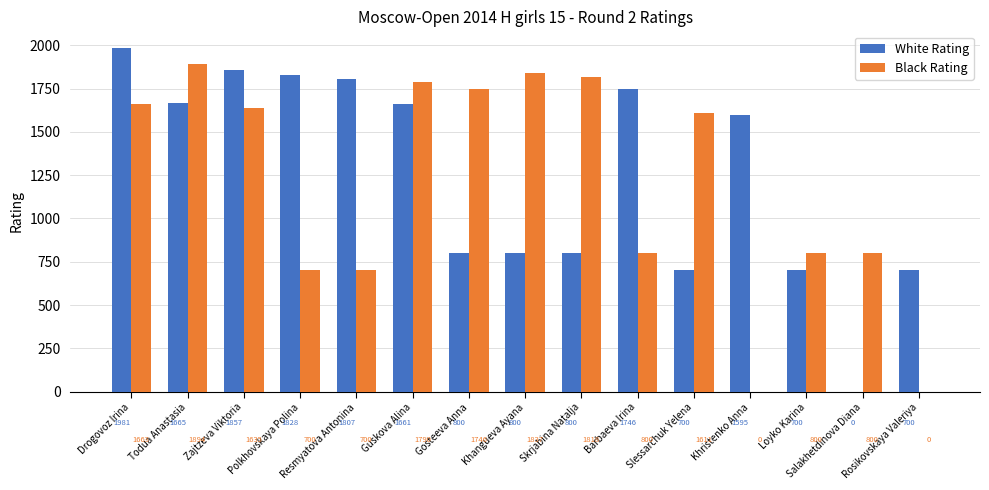

Reading left to right, list all the values displayed in this chart.

White Rating: Drogovoz Irina=1981	Todua Anastasia=1665	Zajtzeva Viktoria=1857	Polkhovskaya Polina=1828	Resmyatova Antonina=1807	Guskova Alina=1661	Gosteeva Anna=800	Khangueva Ayana=800	Skrjabina Natalja=800	Barbaeva Irina=1746	Slessarchuk Yelena=700	Khristenko Anna=1595	Loyko Karina=700	Salakhetdinova Diana=0	Rosikovskaya Valeriya=700
Black Rating: Drogovoz Irina=1663	Todua Anastasia=1894	Zajtzeva Viktoria=1635	Polkhovskaya Polina=700	Resmyatova Antonina=700	Guskova Alina=1790	Gosteeva Anna=1746	Khangueva Ayana=1837	Skrjabina Natalja=1818	Barbaeva Irina=800	Slessarchuk Yelena=1611	Khristenko Anna=0	Loyko Karina=800	Salakhetdinova Diana=800	Rosikovskaya Valeriya=0